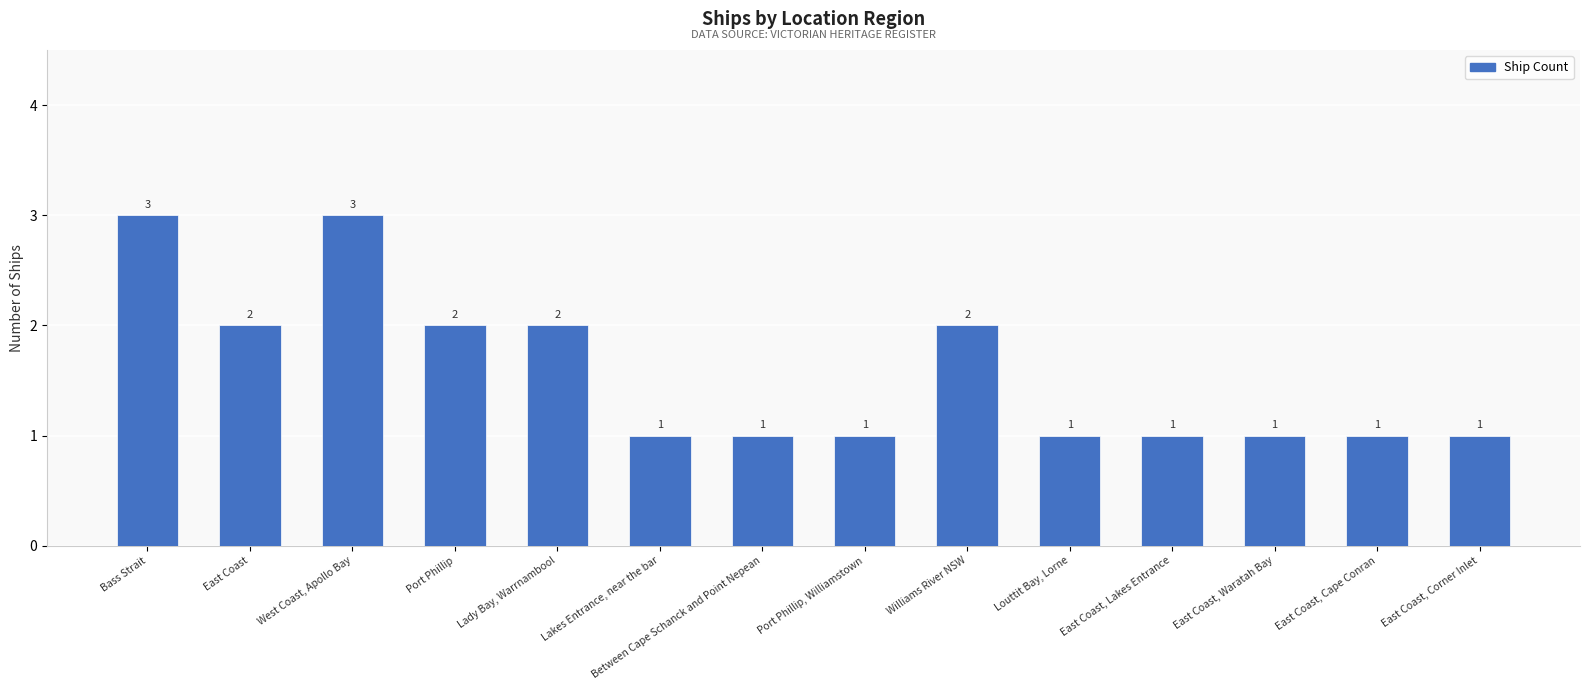

What is the maximum value shown in the chart?

3